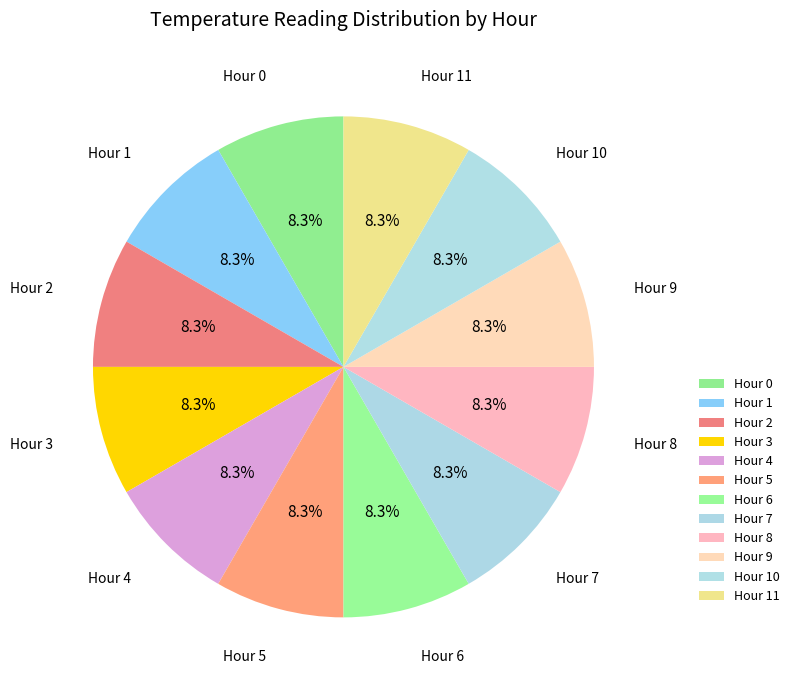

Approximately how many times larger is the value at Hour 4 compared to Hour 7?

1.0